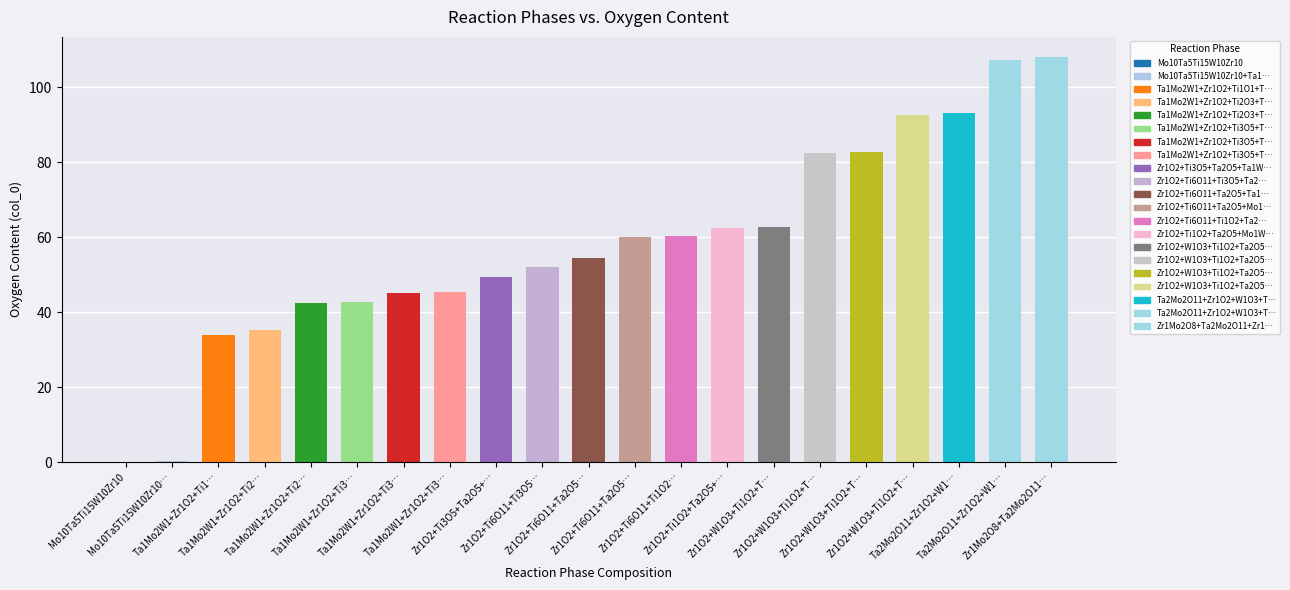

How many data points does each series have?

21